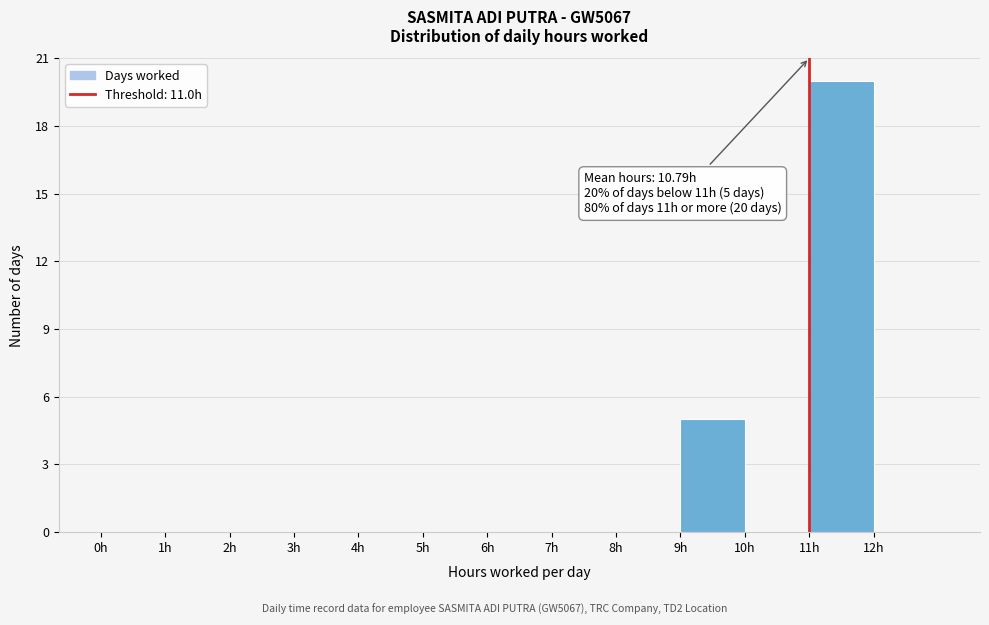

Which range on the x-axis has the tallest bar?

11 to 12